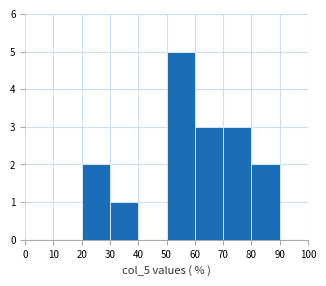

Reading left to right, list every bar in this chart as the range it spans on the x-axis followed by its height. The values are not printed on the chart, so give them approximately, as read against the axis.

0 to 10: 0
10 to 20: 0
20 to 30: 2
30 to 40: 1
40 to 50: 0
50 to 60: 5
60 to 70: 3
70 to 80: 3
80 to 90: 2
90 to 100: 0